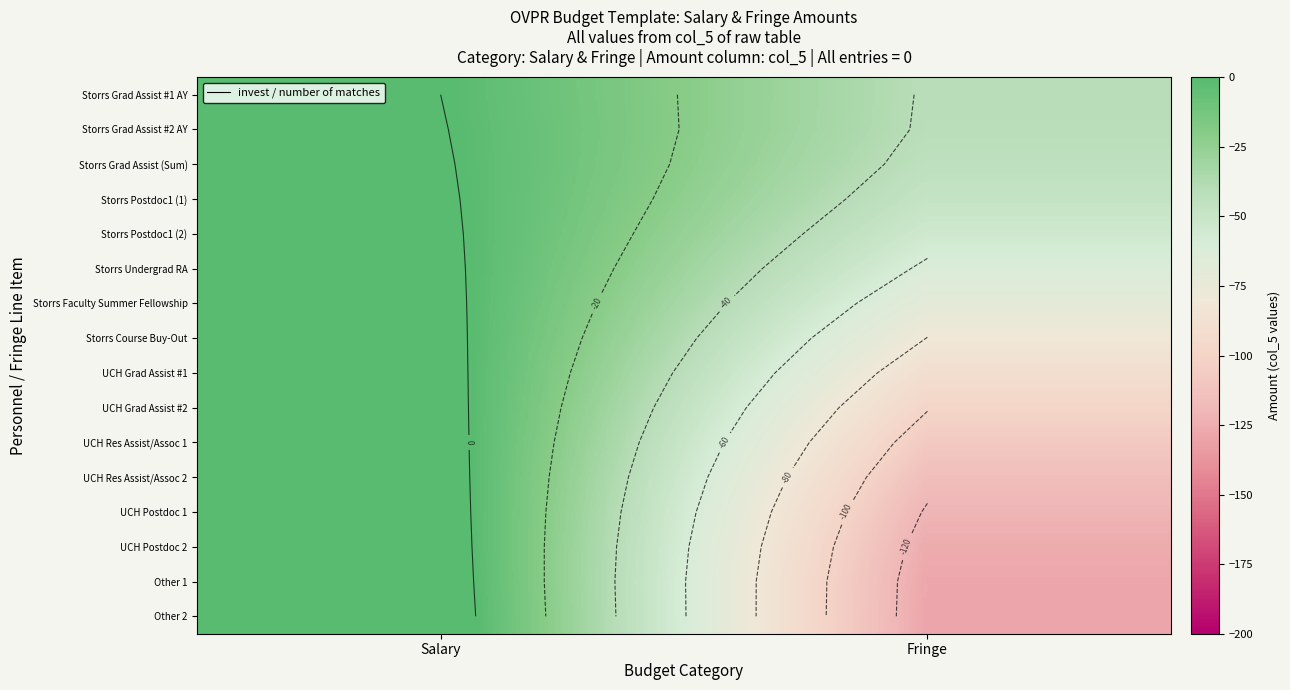

Rank the series at Fringe from lowest to highest value.

Other 2, Other 1, UCH Postdoc 2, UCH Postdoc 1, UCH Res Assist/Assoc 2, UCH Res Assist/Assoc 1, UCH Grad Assist #2, UCH Grad Assist #1, Storrs Course Buy-Out, Storrs Faculty Summer Fellowship, Storrs Undergrad RA, Storrs Postdoc1 (2), Storrs Postdoc1 (1), Storrs Grad Assist (Sum), Storrs Grad Assist #2 AY, Storrs Grad Assist #1 AY